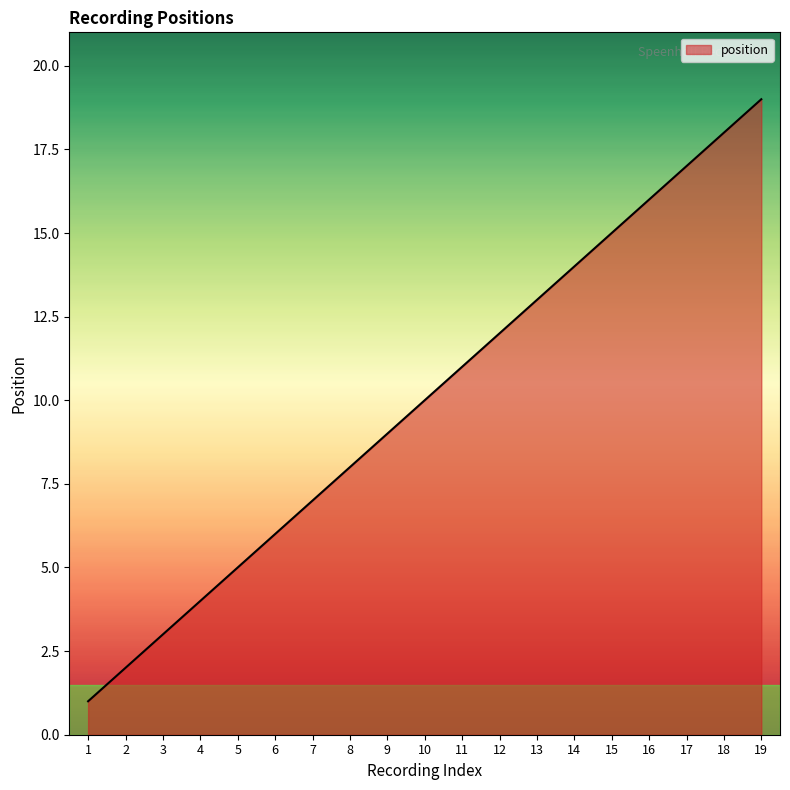

How many lines are shown in the chart?

1